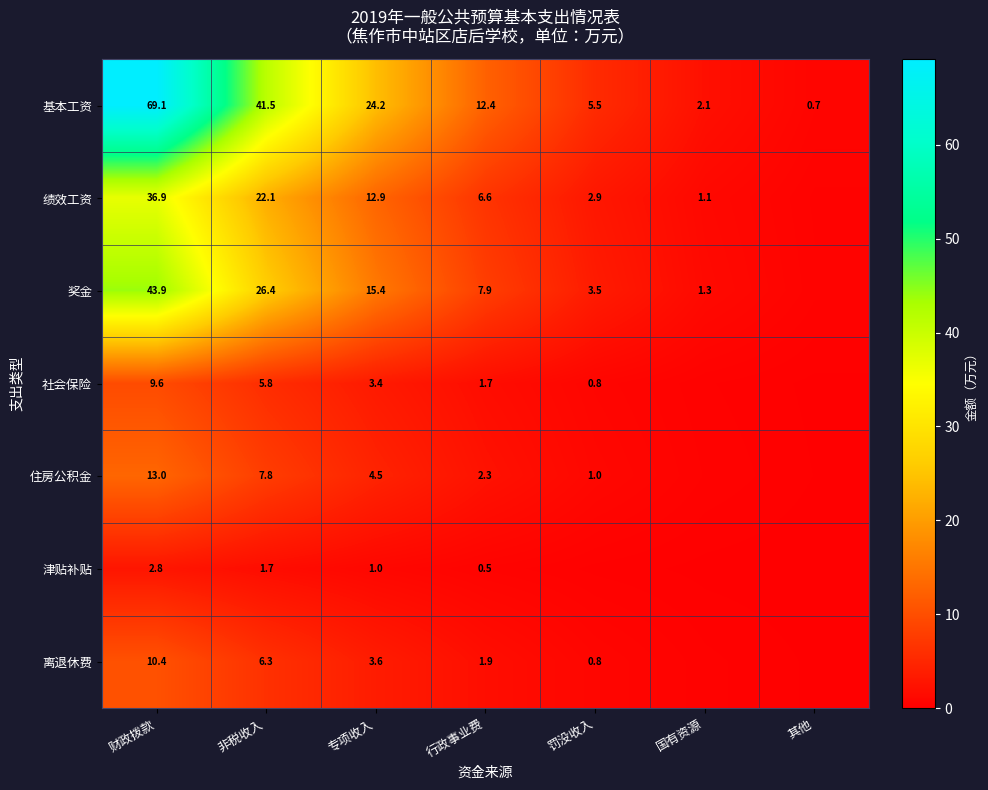

Rank the series at 行政事业费 from highest to lowest value.

基本工资, 奖金, 绩效工资, 住房公积金, 离退休费, 社会保险, 津贴补贴